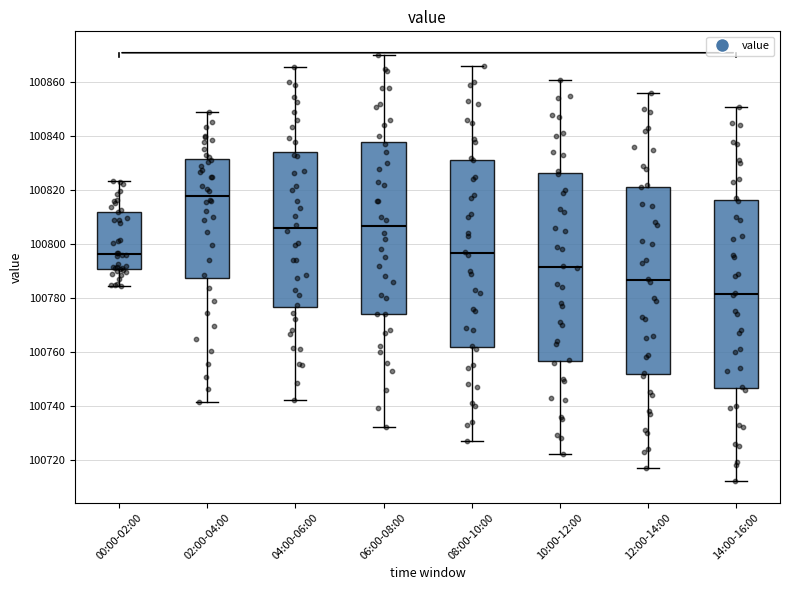

Reading left to right, read every box against the y-axis: the position of its median line, the range the box covers, and the ends of its whiskers. The values are not printed on the chart, so give them approximately, as read against the axis.

00:00-02:00: median 100796, box 100790 to 100812, whiskers 100784 to 100824
02:00-04:00: median 100818, box 100788 to 100832, whiskers 100742 to 100848
04:00-06:00: median 100806, box 100776 to 100834, whiskers 100742 to 100866
06:00-08:00: median 100806, box 100774 to 100838, whiskers 100732 to 100870
08:00-10:00: median 100796, box 100762 to 100832, whiskers 100728 to 100866
10:00-12:00: median 100792, box 100756 to 100826, whiskers 100722 to 100862
12:00-14:00: median 100786, box 100752 to 100822, whiskers 100718 to 100856
14:00-16:00: median 100782, box 100746 to 100816, whiskers 100712 to 100852